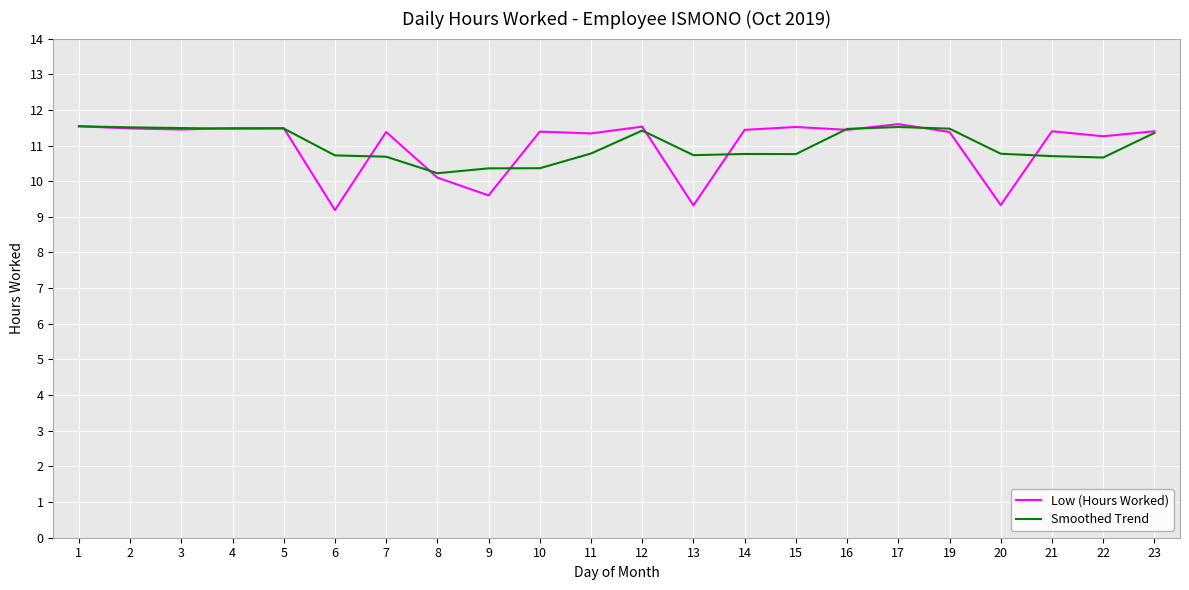

True or false: Low (Hours Worked) has a value of 11.3 at 22.

True